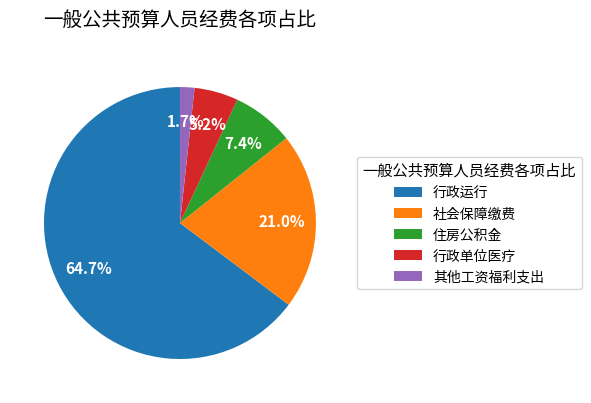

To the nearest percent, what is the difference between the 住房公积金 and 行政运行 slice percentages?

57%